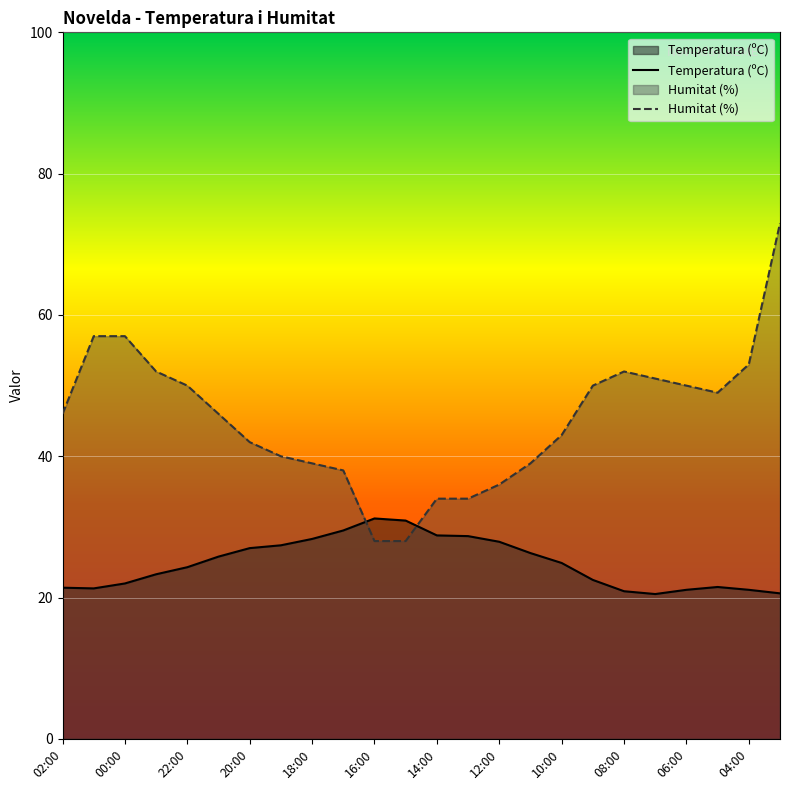

In Temperatura (ºC), how many points are lower than both neighbors (excluding endpoints)?

2